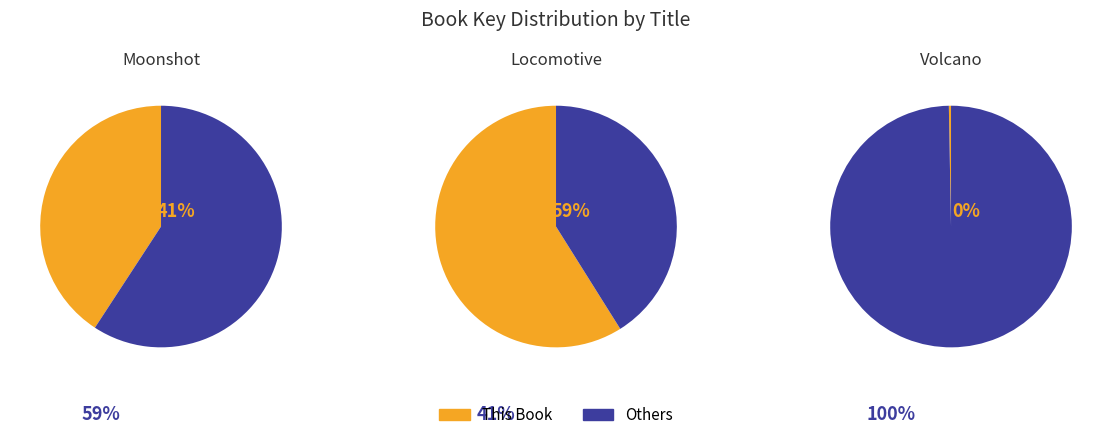

How much of the chart is everything except Volcano Paperback?

99.9%